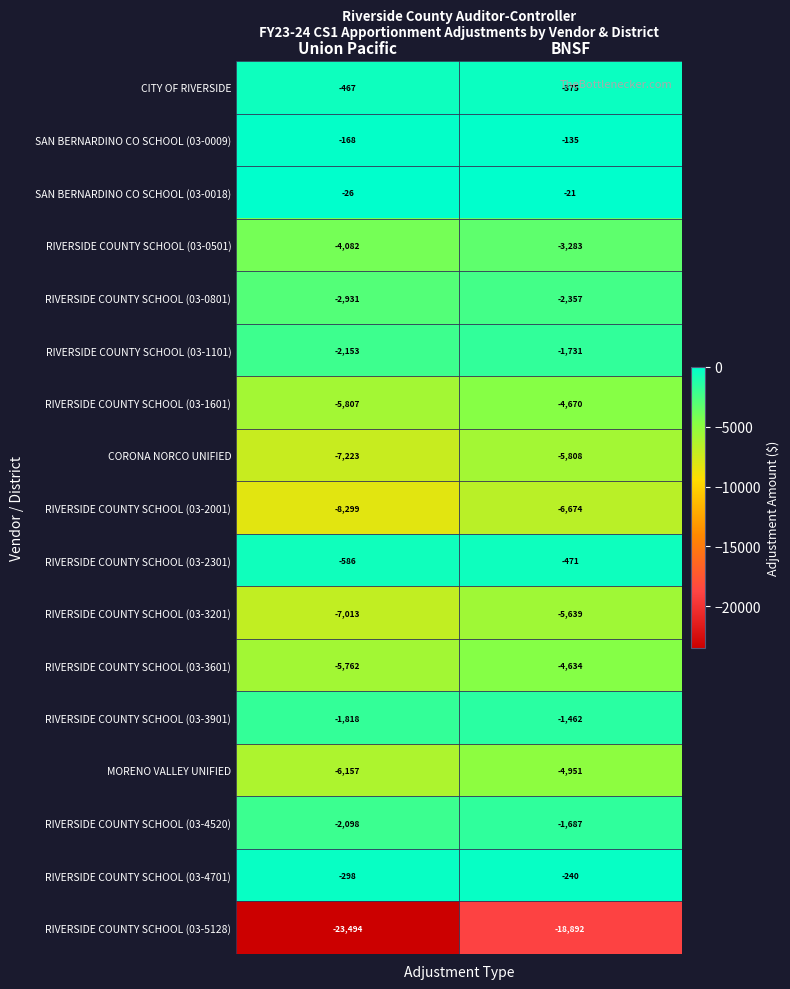

What is the difference between the highest and lowest values at Union Pacific?

23468